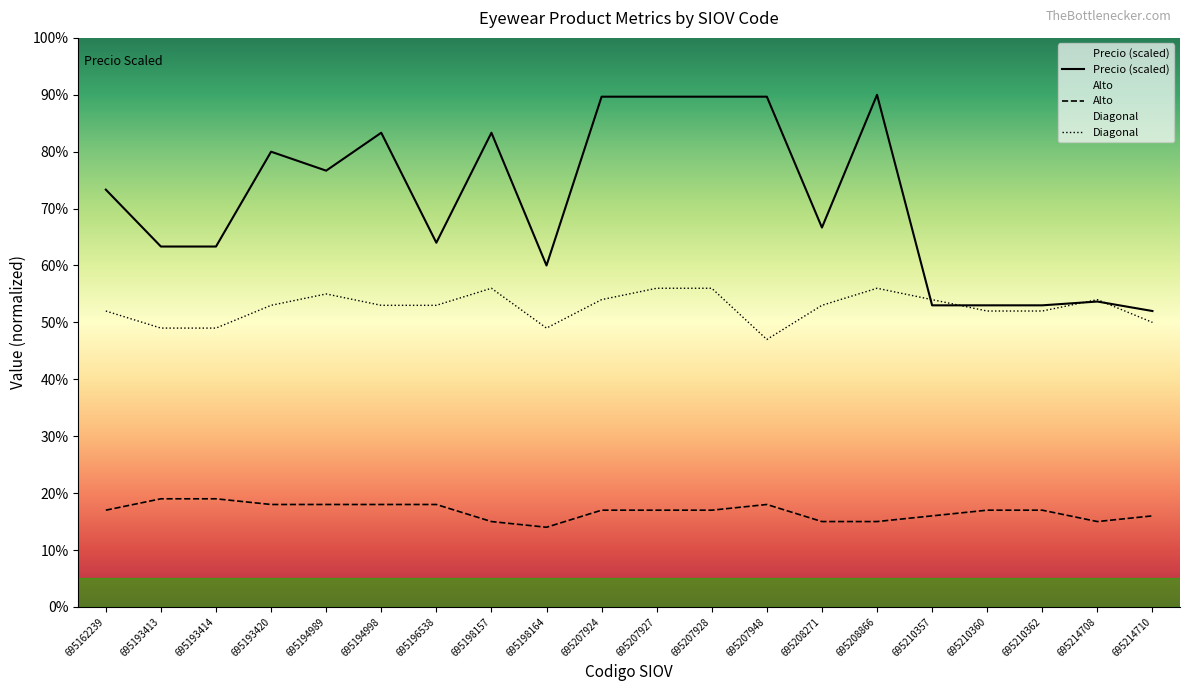

Reading left to right, transcribe all the data shown in this chart.

Precio: 73.3	63.3	63.3	80.0	76.7	83.3	64.0	83.3	60.0	89.7	89.7	89.7	89.7	66.7	90.0	53.0	53.0	53.0	53.7	52.0
Alto: 17.0	19.0	19.0	18.0	18.0	18.0	18.0	15.0	14.0	17.0	17.0	17.0	18.0	15.0	15.0	16.0	17.0	17.0	15.0	16.0
Diagonal: 52.0	49.0	49.0	53.0	55.0	53.0	53.0	56.0	49.0	54.0	56.0	56.0	47.0	53.0	56.0	54.0	52.0	52.0	54.0	50.0